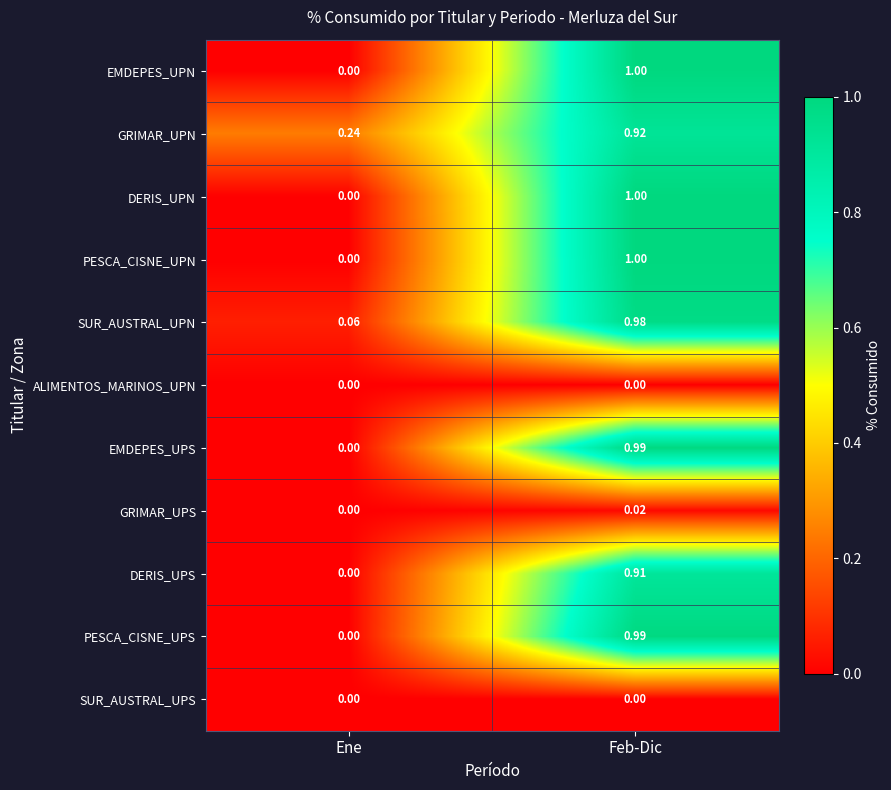

Rank the categories by EMDEPES_UPS value from lowest to highest.

Ene, Feb-Dic